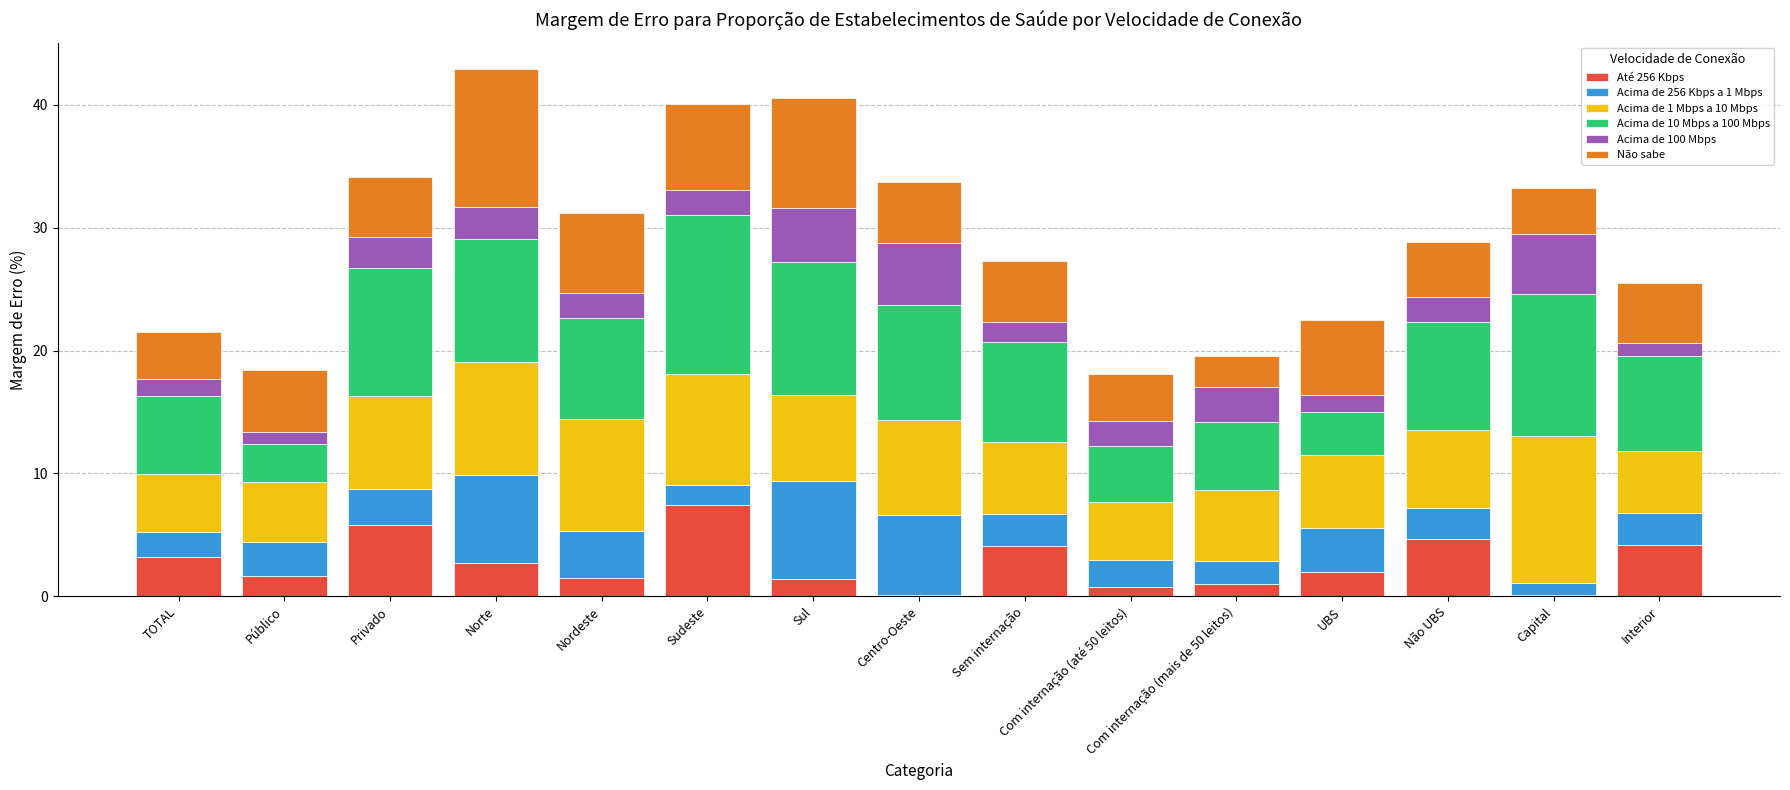

Read the Até 256 Kbps value at Privado.

5.8